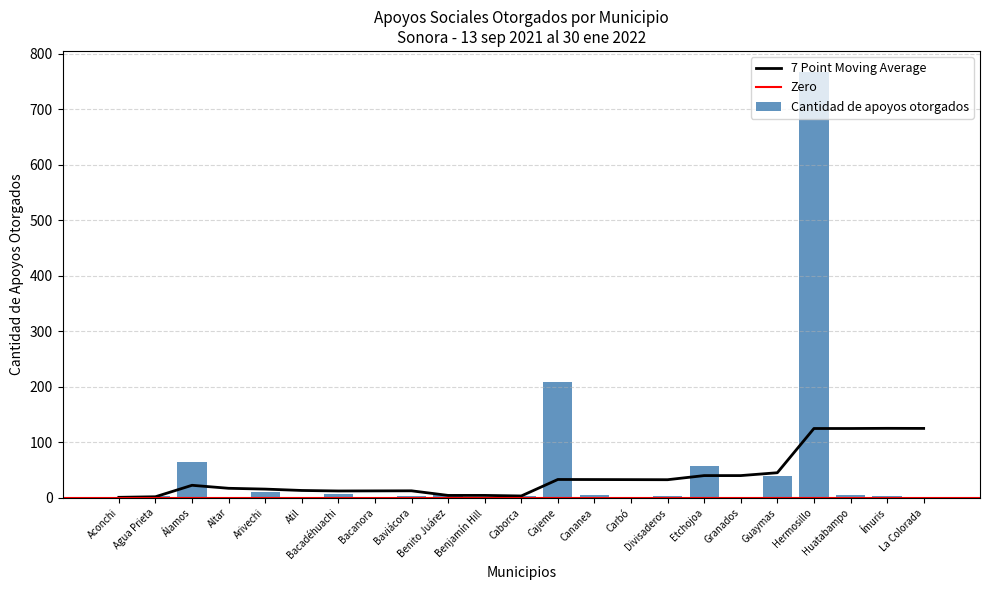

How many bars are there in total?

23